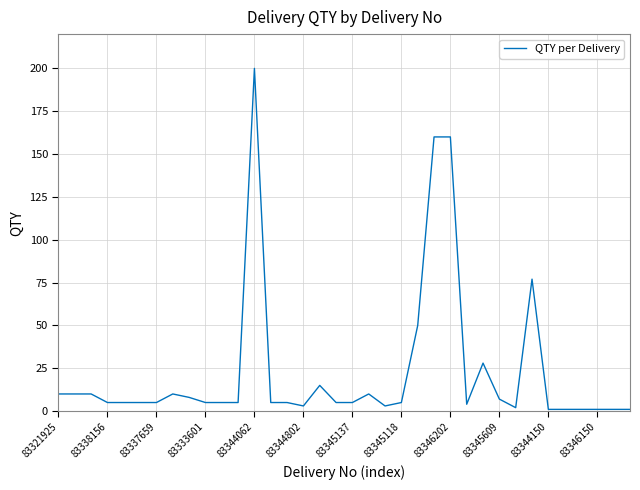

Reading left to right, what are all the values shown in this chart?

10	10	10	5	5	5	5	10	8	5	5	5	200	5	5	3	15	5	5	10	3	5	50	160	160	4	28	7	2	77	1	1	1	1	1	1